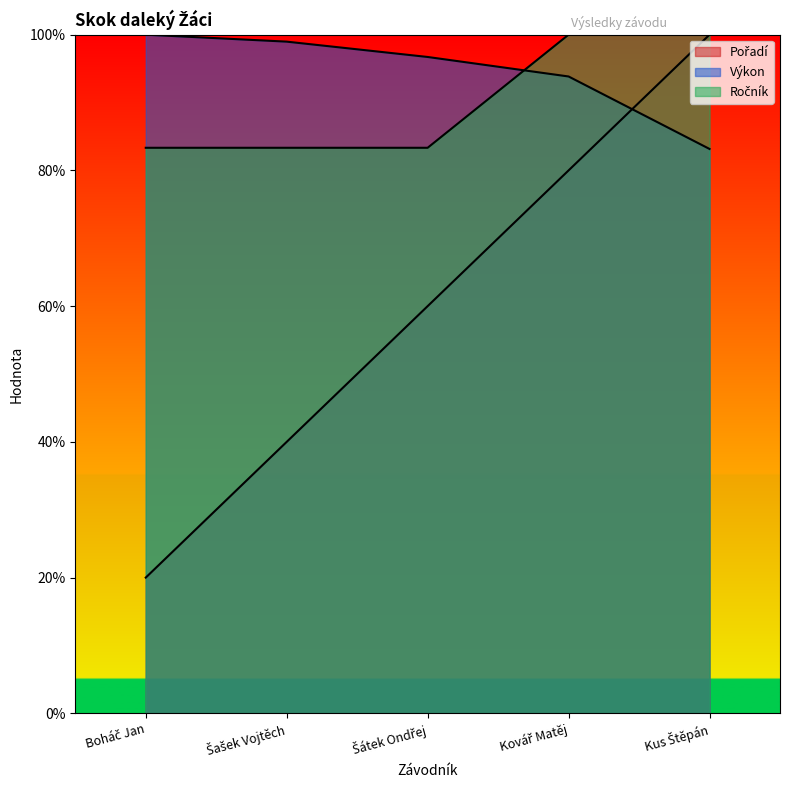

At how many categories does at least one series exceed 34?

5